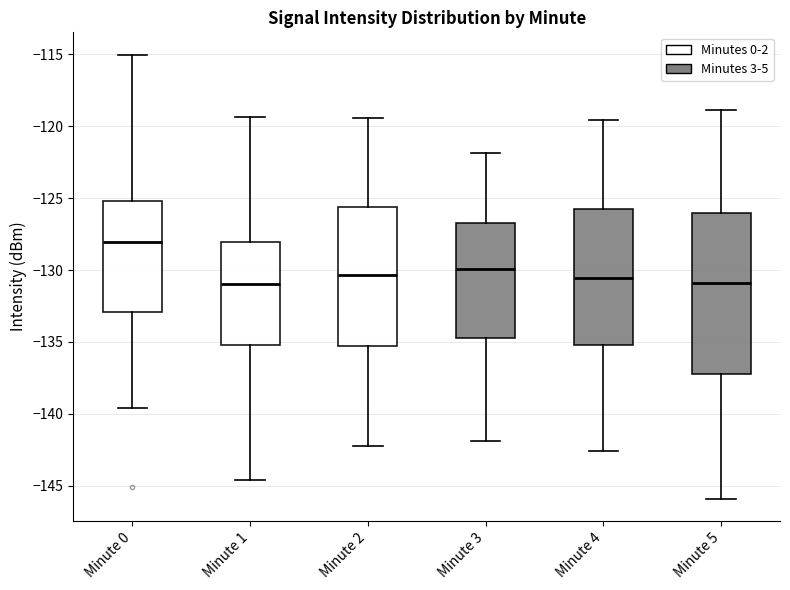

Which box is the tallest, from its lower edge to its upper edge?

Minute 5